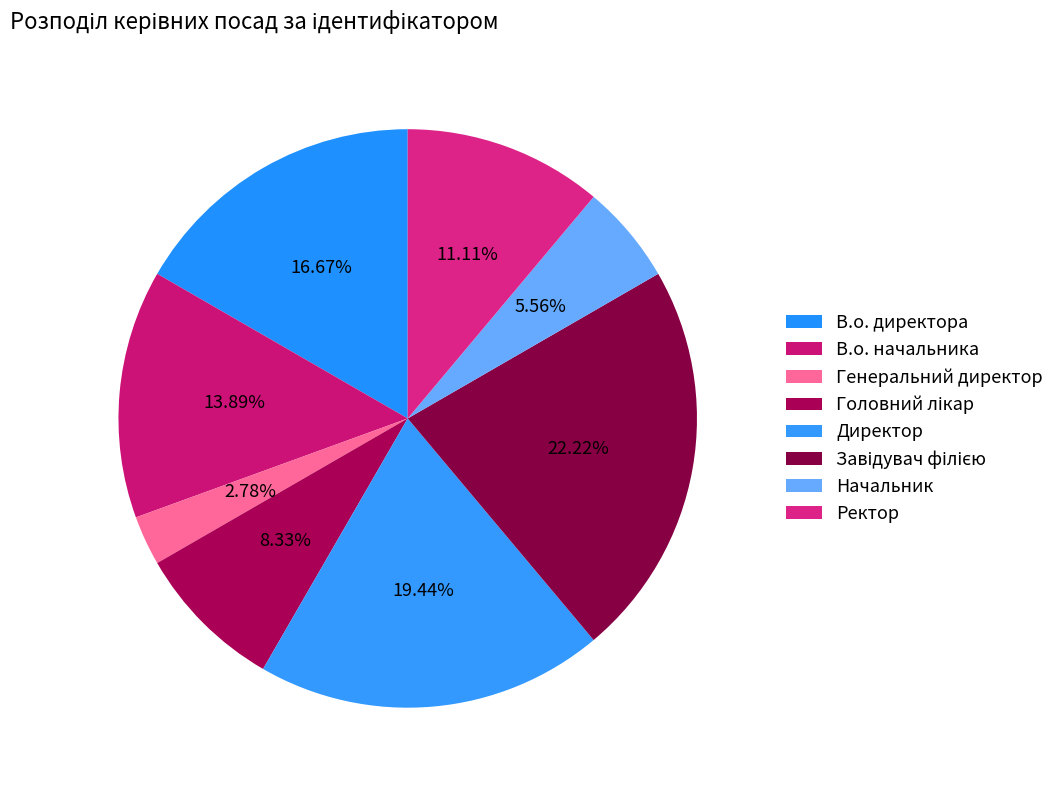

The Начальник slice represents 6% of the pie. True or false?

True